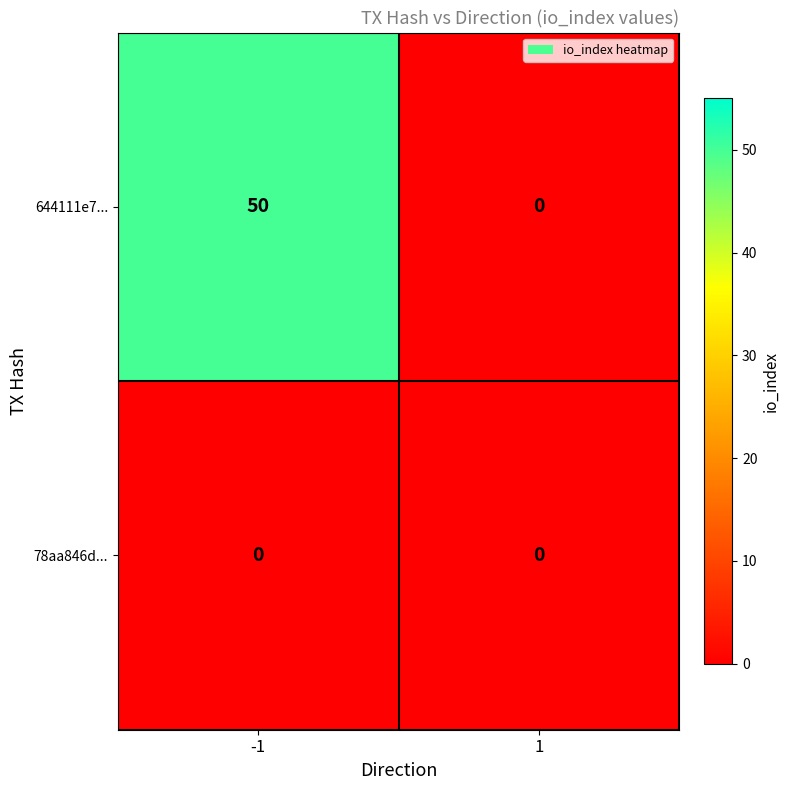

Between -1 and 1, which series saw the biggest shift?

644111e7...